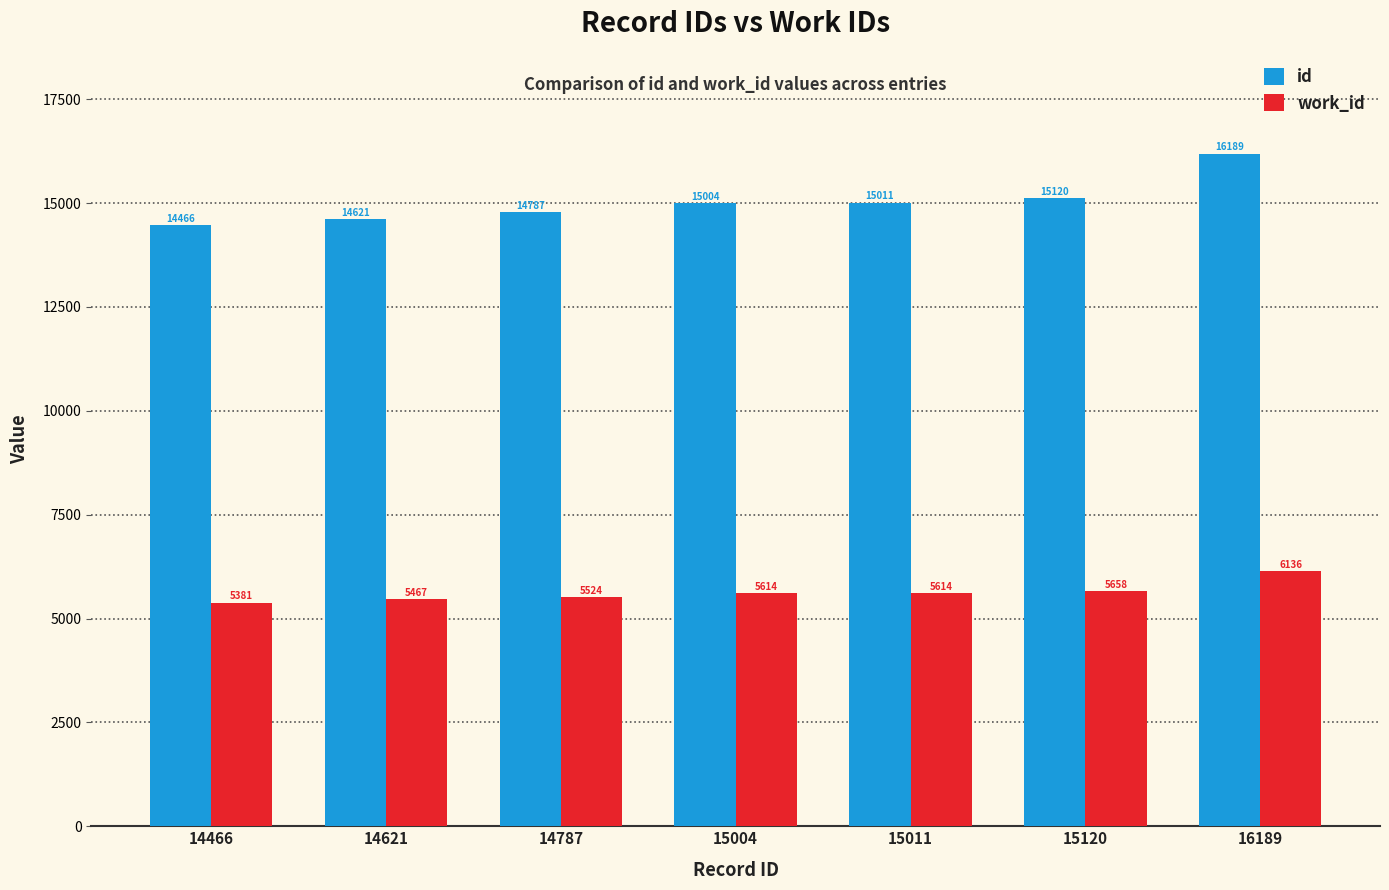

How many data points does each series have?

7